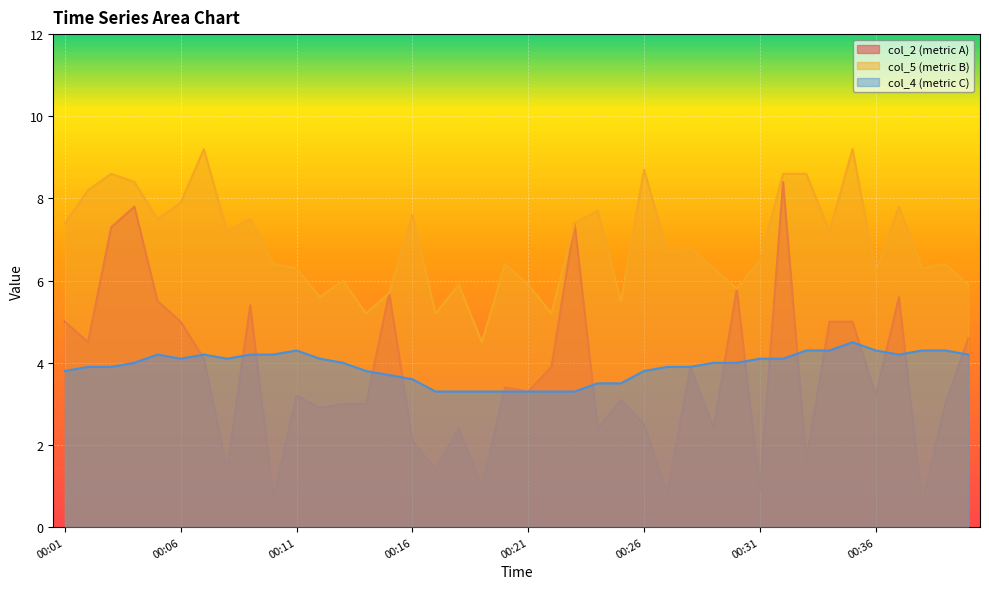

Does the chart display data point markers on the line(s)?

No